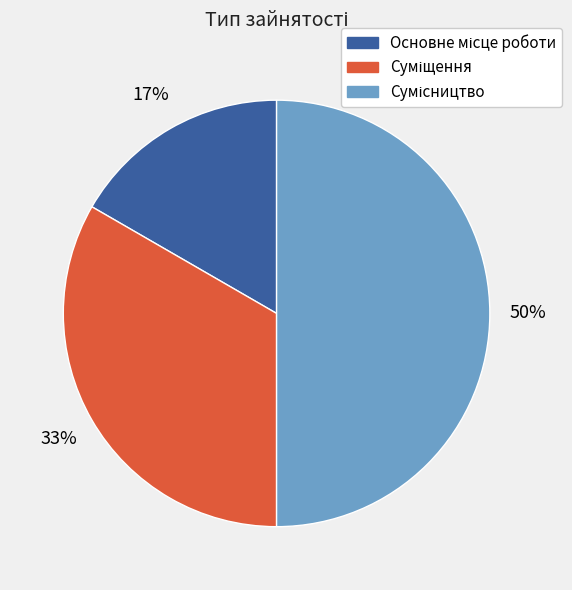

Is there any slice that represents more than half of the pie?

No